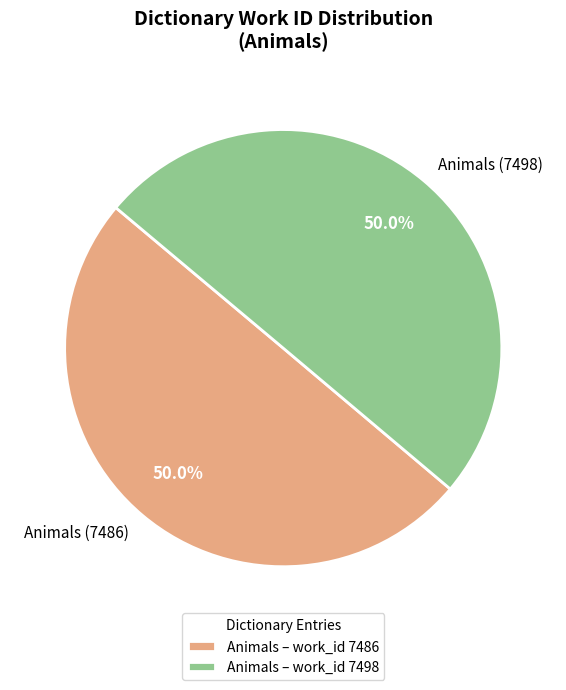

What is the ratio of the value at Animals (7486) to the value at Animals (7498)?

1.0